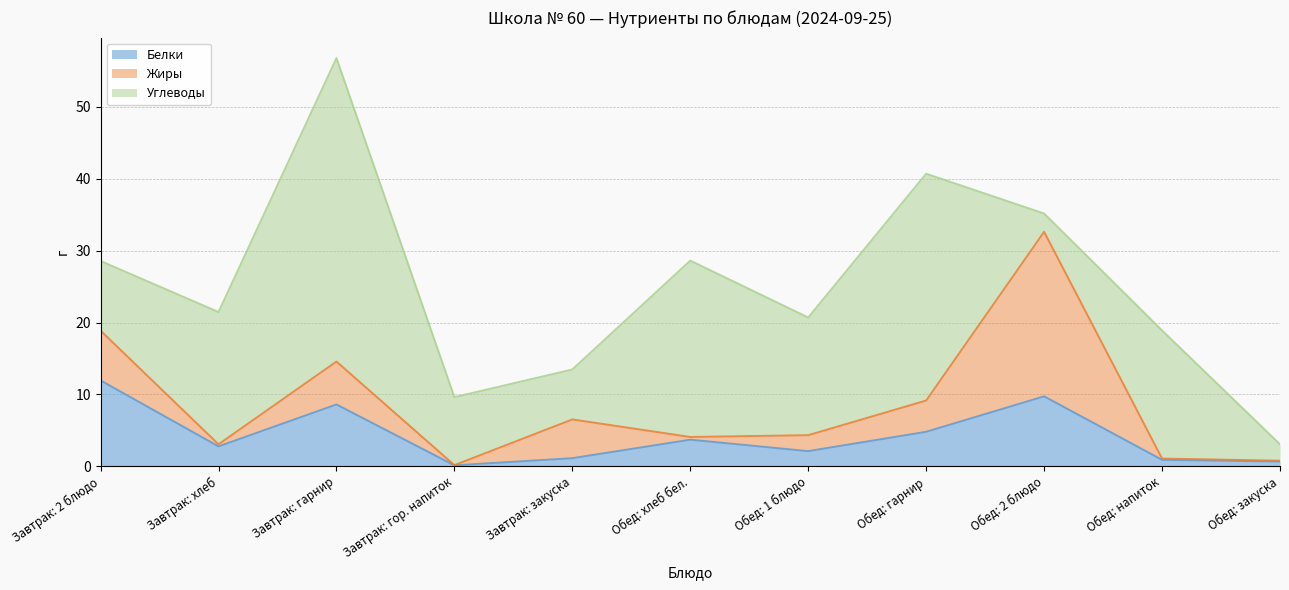

True or false: Углеводы has more than 0 interior local peaks.

True